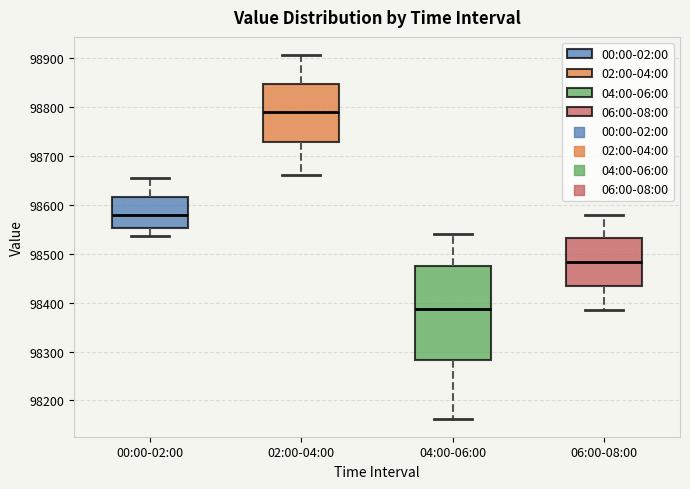

Reading left to right, transcribe this box plot: for each box, give where its median line is, the range the box spans, and where its two whiskers end, as read against the y-axis. The values are not printed on the chart, so give them approximately, as read against the axis.

00:00-02:00: median 98580, box 98550 to 98620, whiskers 98540 to 98650
02:00-04:00: median 98790, box 98730 to 98850, whiskers 98660 to 98910
04:00-06:00: median 98390, box 98280 to 98470, whiskers 98160 to 98540
06:00-08:00: median 98480, box 98430 to 98530, whiskers 98390 to 98580